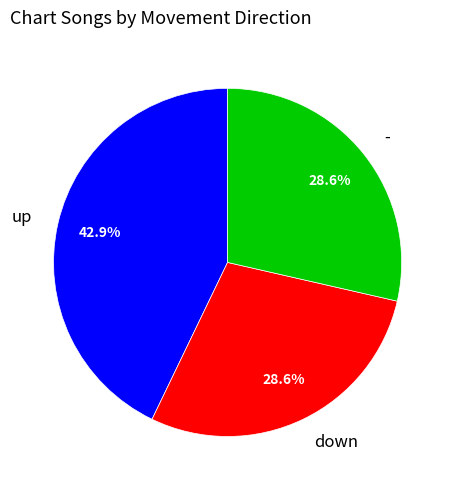

Is the sum of down and up greater than half?

Yes